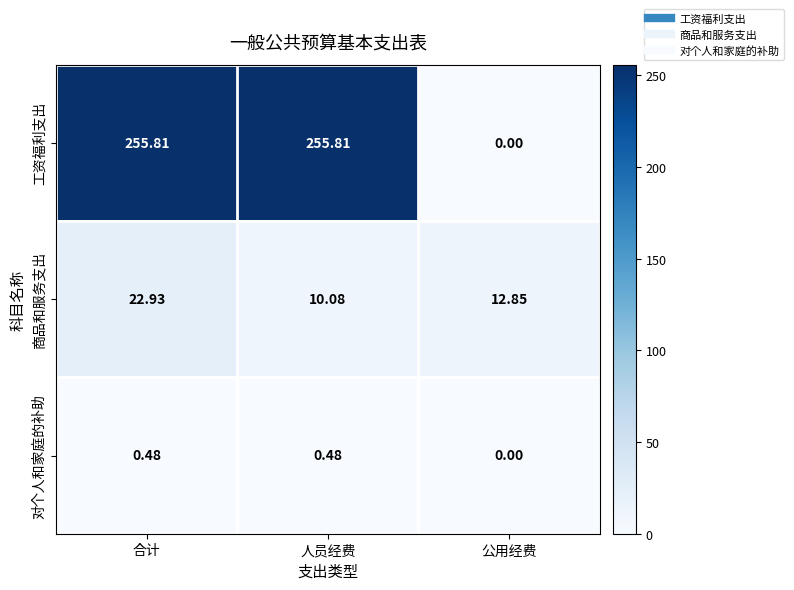

How many series are shown in this chart?

3